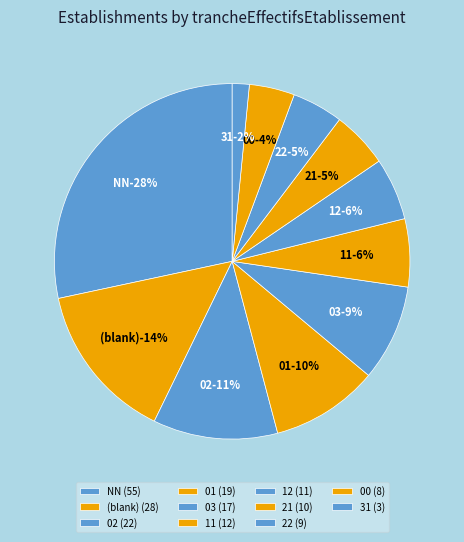

Do 01 and  together represent more than half of the pie?

No